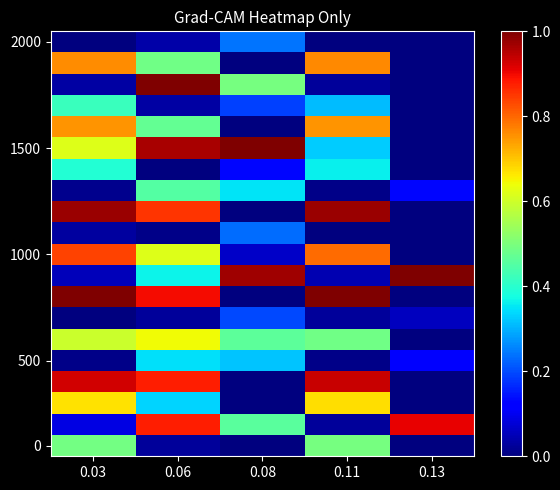

What is the total value across all series at 0.08?

5.1